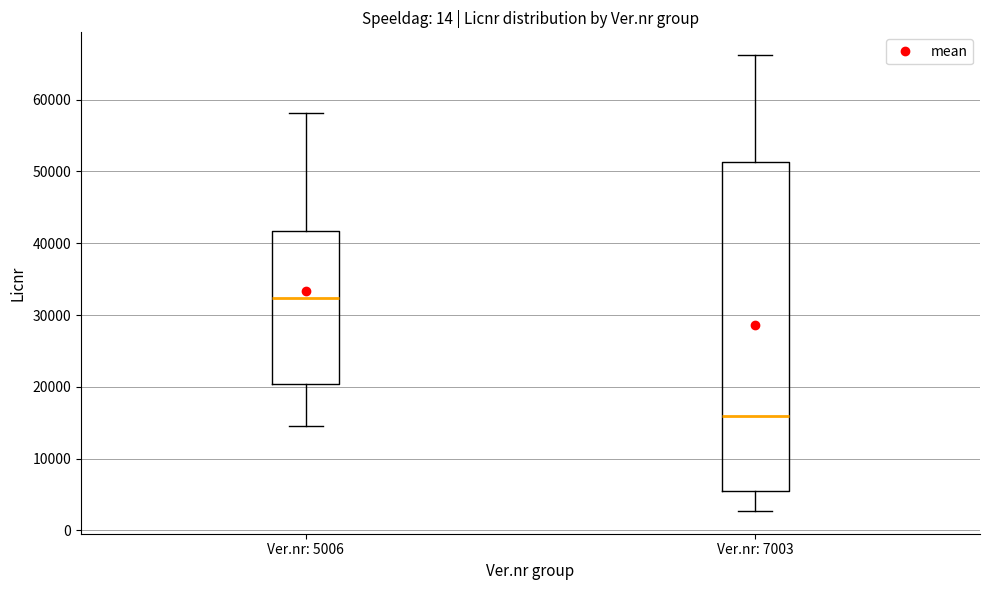

Reading left to right, transcribe this box plot: for each box, give where its median line is, the range the box spans, and where its two whiskers end, as read against the y-axis. The values are not printed on the chart, so give them approximately, as read against the axis.

Ver.nr: 5006: median 32000, box 20000 to 42000, whiskers 15000 to 58000
Ver.nr: 7003: median 16000, box 6000 to 51000, whiskers 3000 to 66000